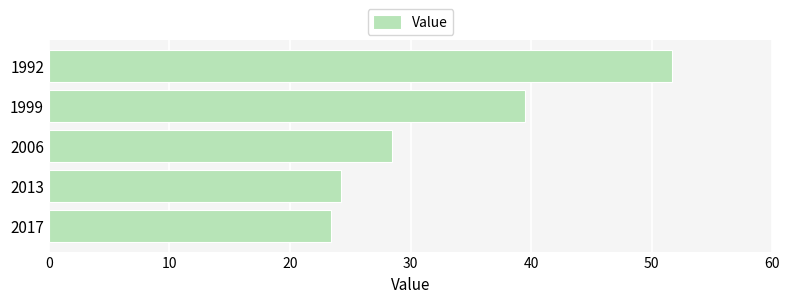

Rank the categories by value from lowest to highest.

2017, 2013, 2006, 1999, 1992